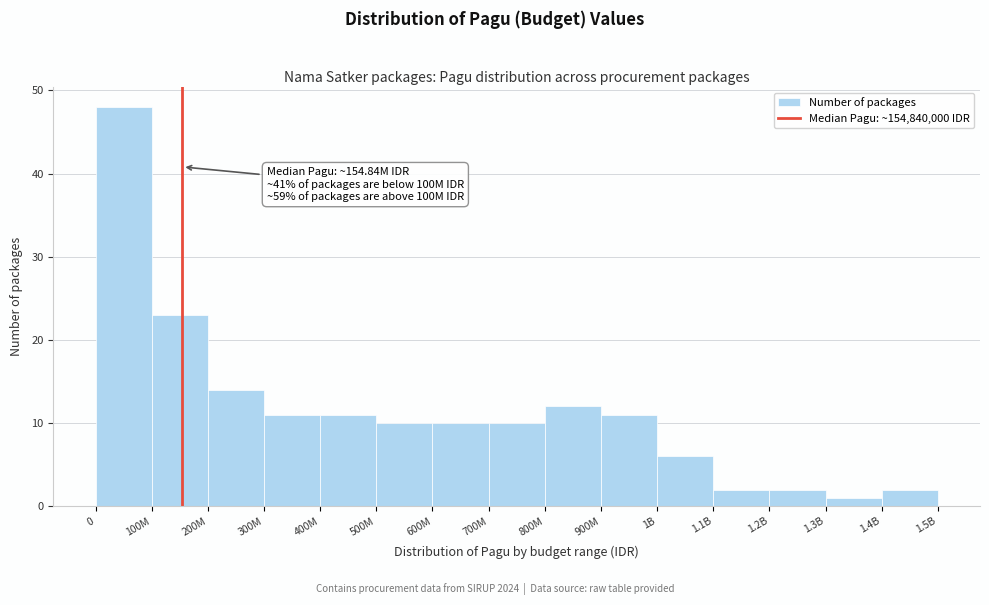

Reading left to right, what are all the values shown in this chart?

48	23	14	11	11	10	10	10	12	11	6	2	2	1	2